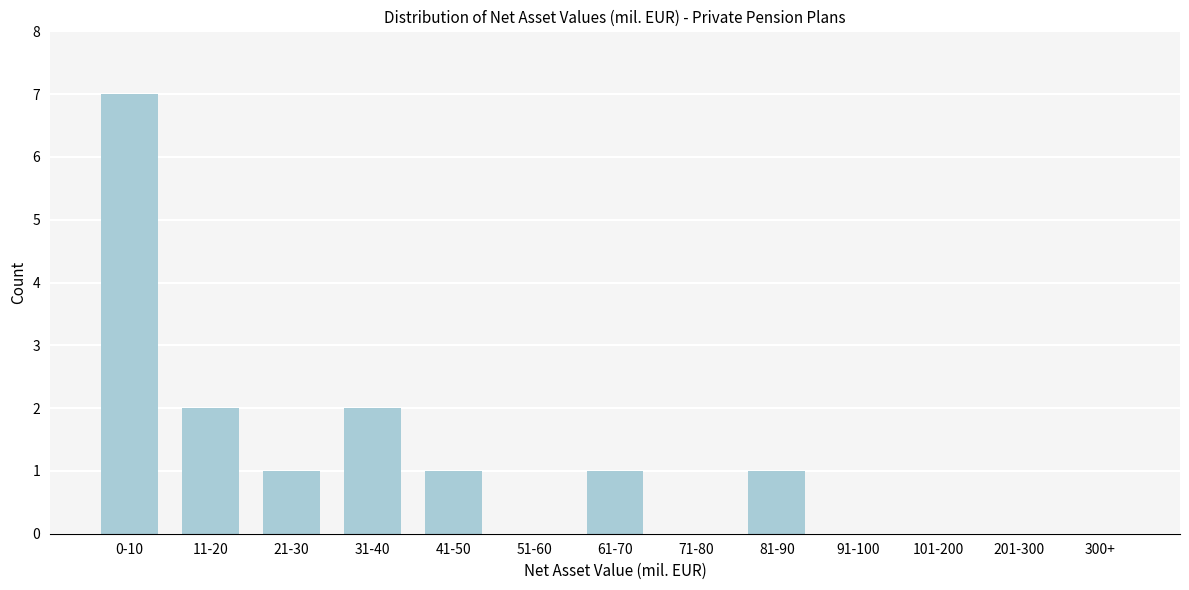

Reading right to left, extract all data points from this chart.

300+=0	201-300=0	101-200=0	91-100=0	81-90=1	71-80=0	61-70=1	51-60=0	41-50=1	31-40=2	21-30=1	11-20=2	0-10=7